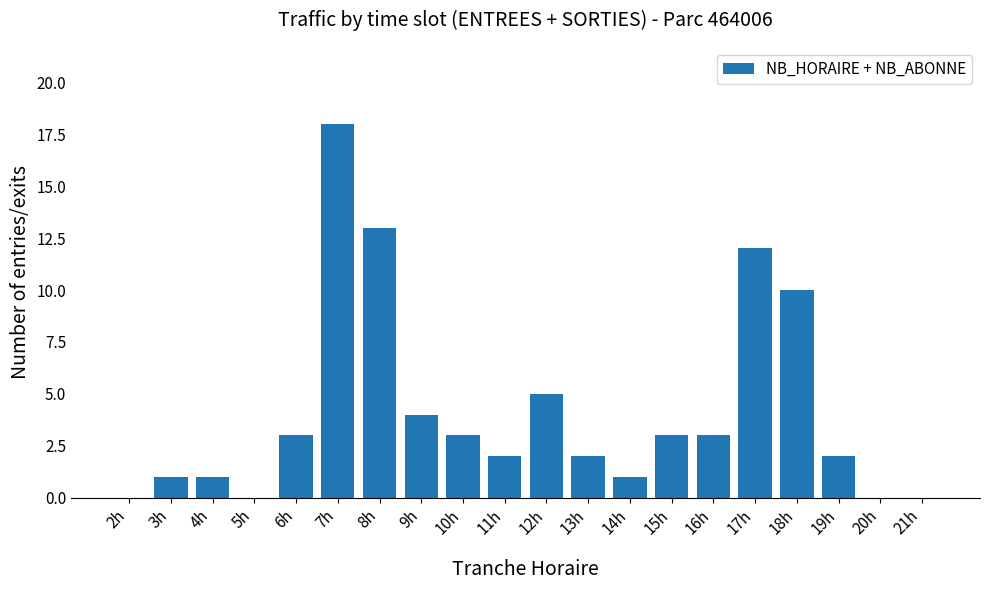

Which label corresponds to the largest value in the chart?

7h